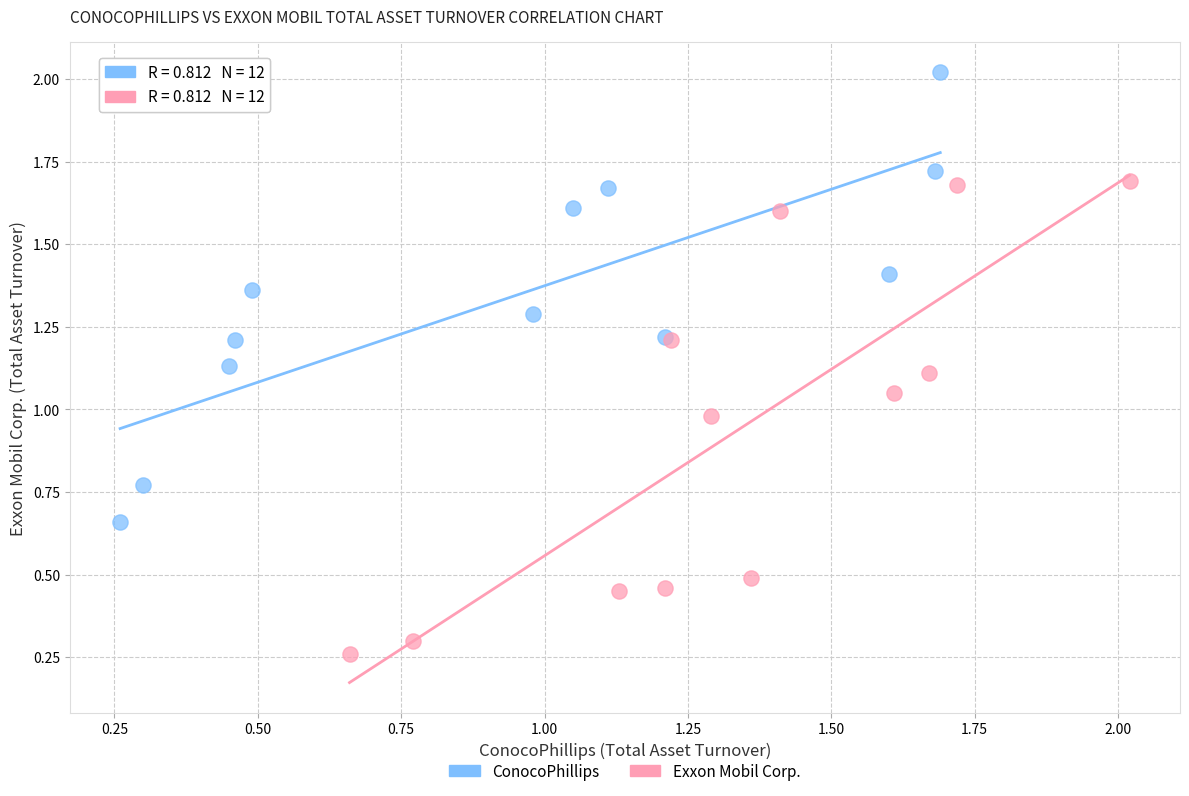

Which series contains the lowest Y value?

Exxon Mobil Corp.